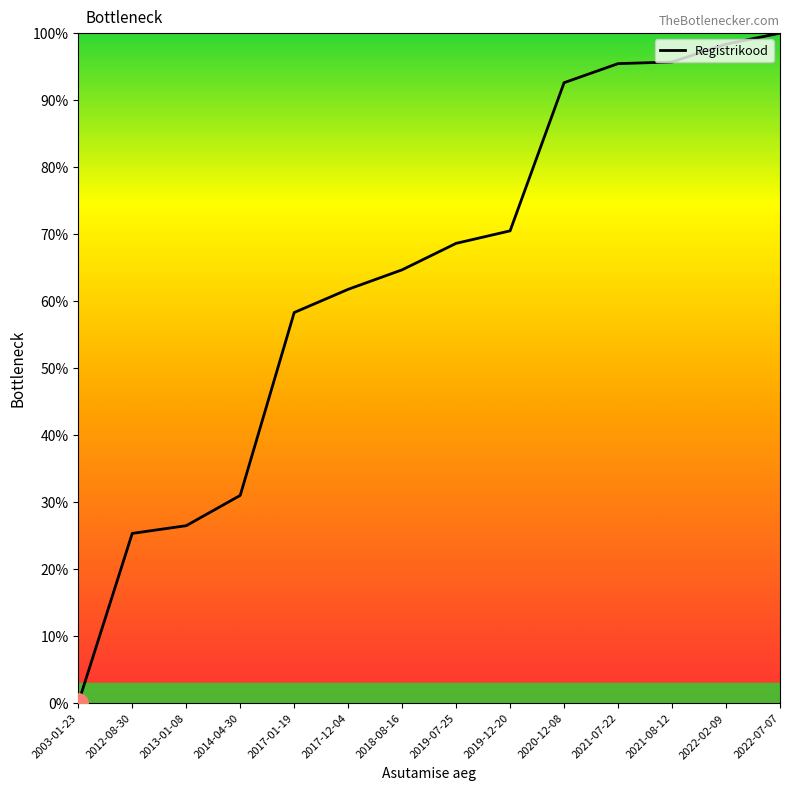

What value does the data have at 2022-07-07?

100.0